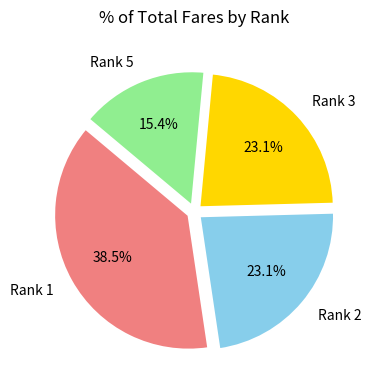

How much of the chart is everything except Rank 1?

61.5%